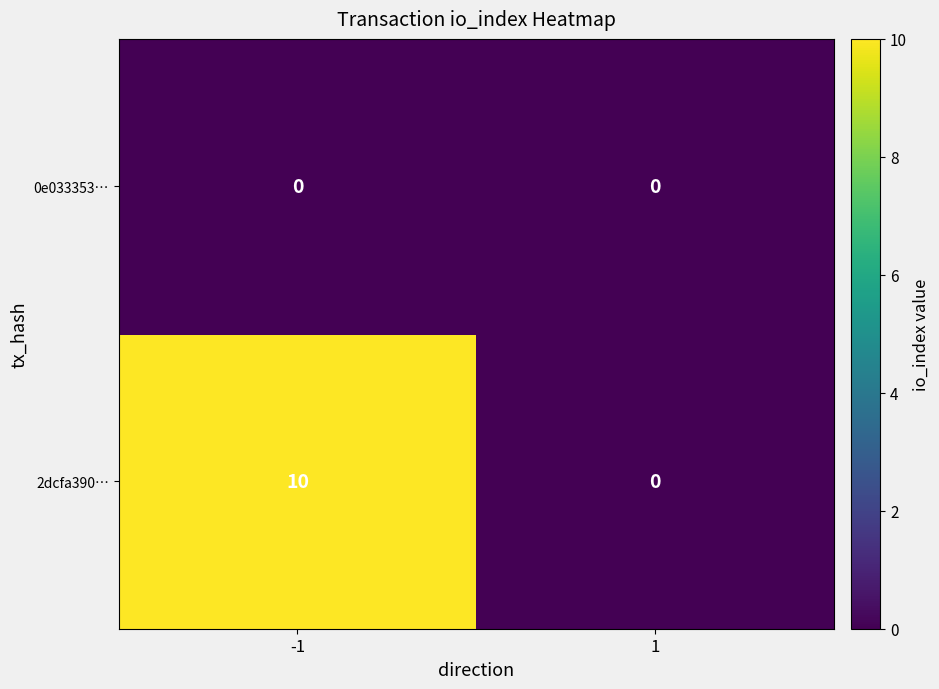

The value of 0e033353… at -1 is 0. True or false?

True